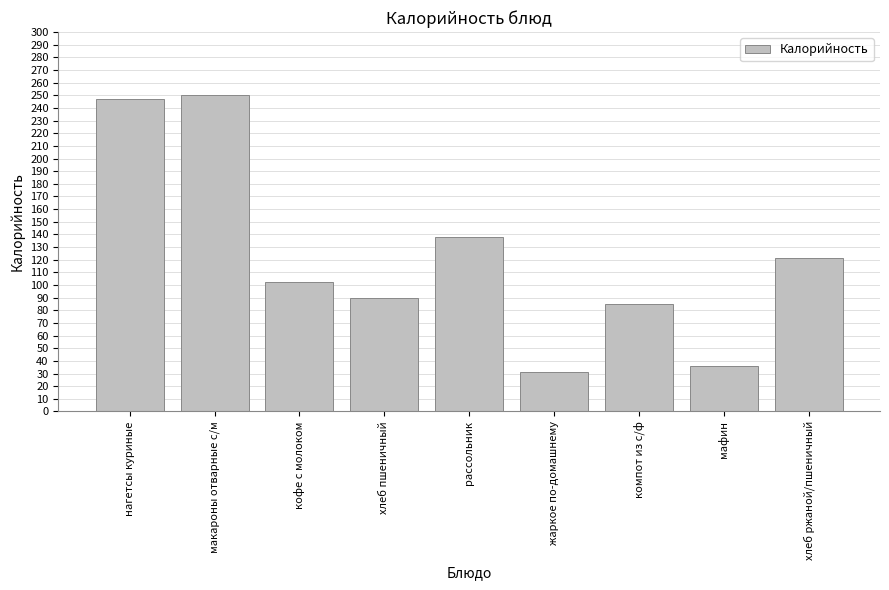

At which label is the value closest to 140?

рассольник